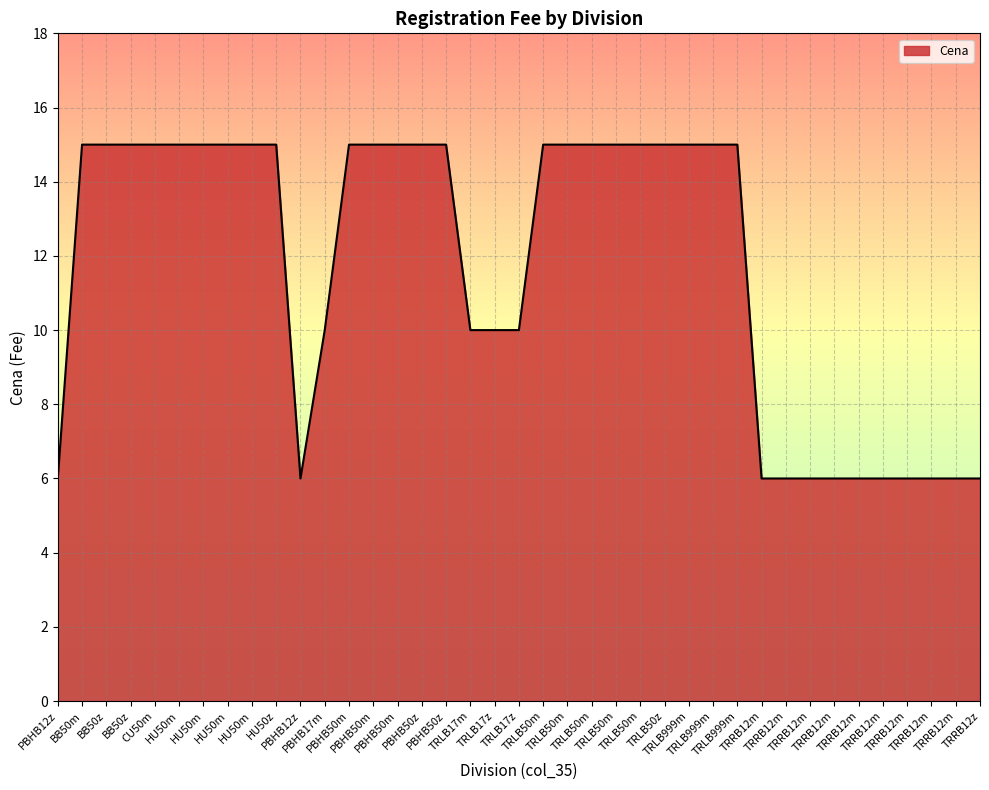

Count the number of categories in the chart.

39